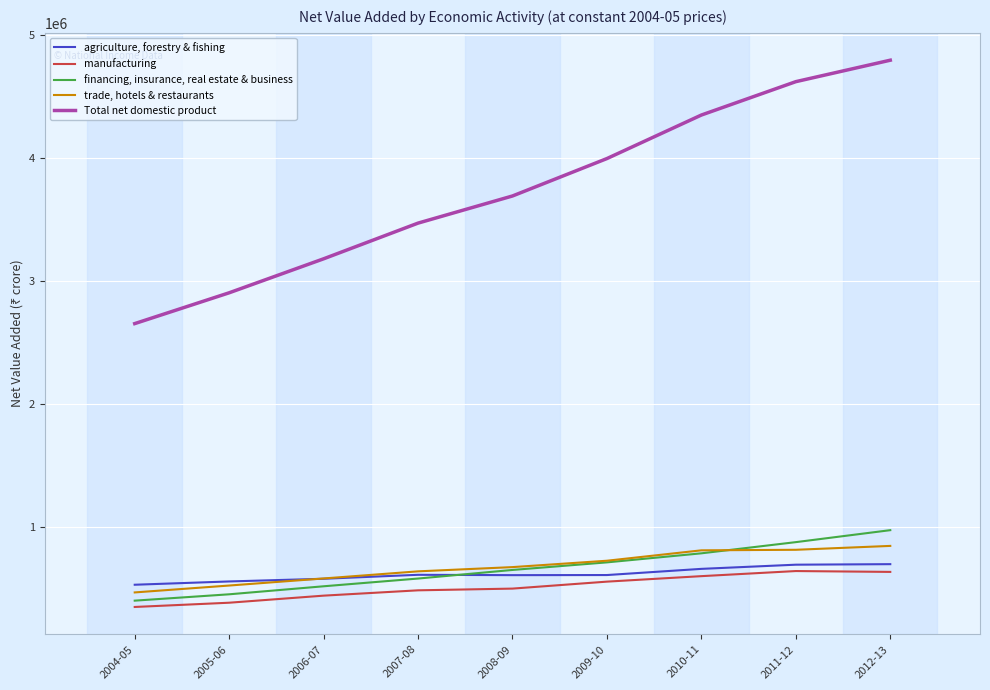

Rank the series at 2011-12 from highest to lowest value.

Total net domestic product, financing, insurance, real estate & business, trade, hotels & restaurants, agriculture, forestry & fishing, manufacturing